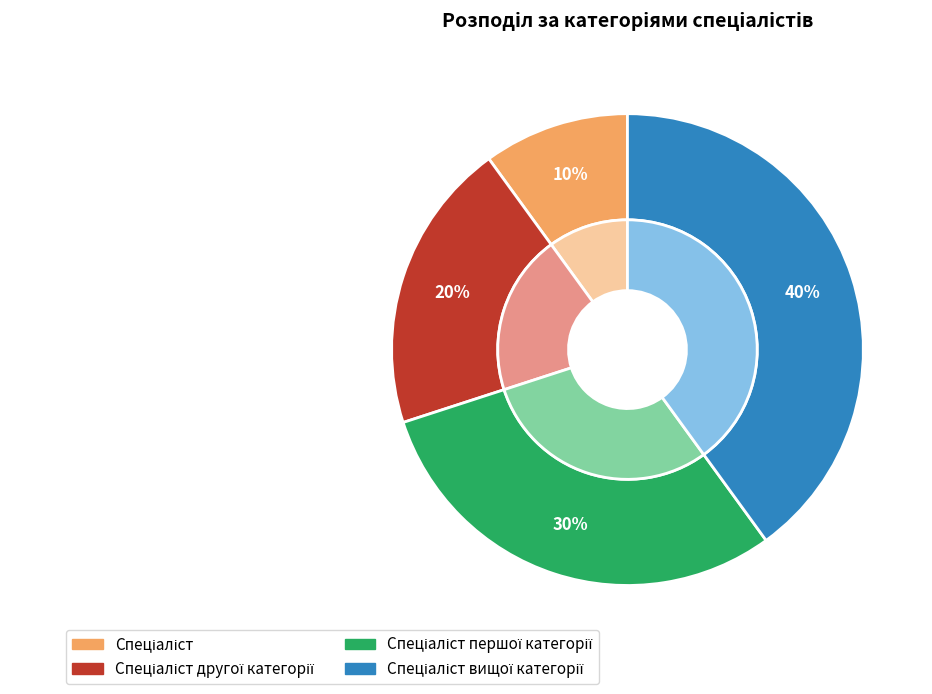

Is there any slice that represents more than half of the pie?

No